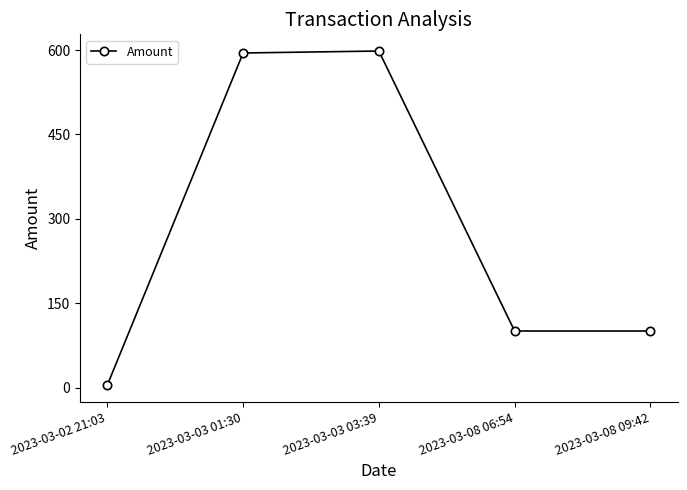

At which label does the data first exceed 100?

2023-03-03 01:30